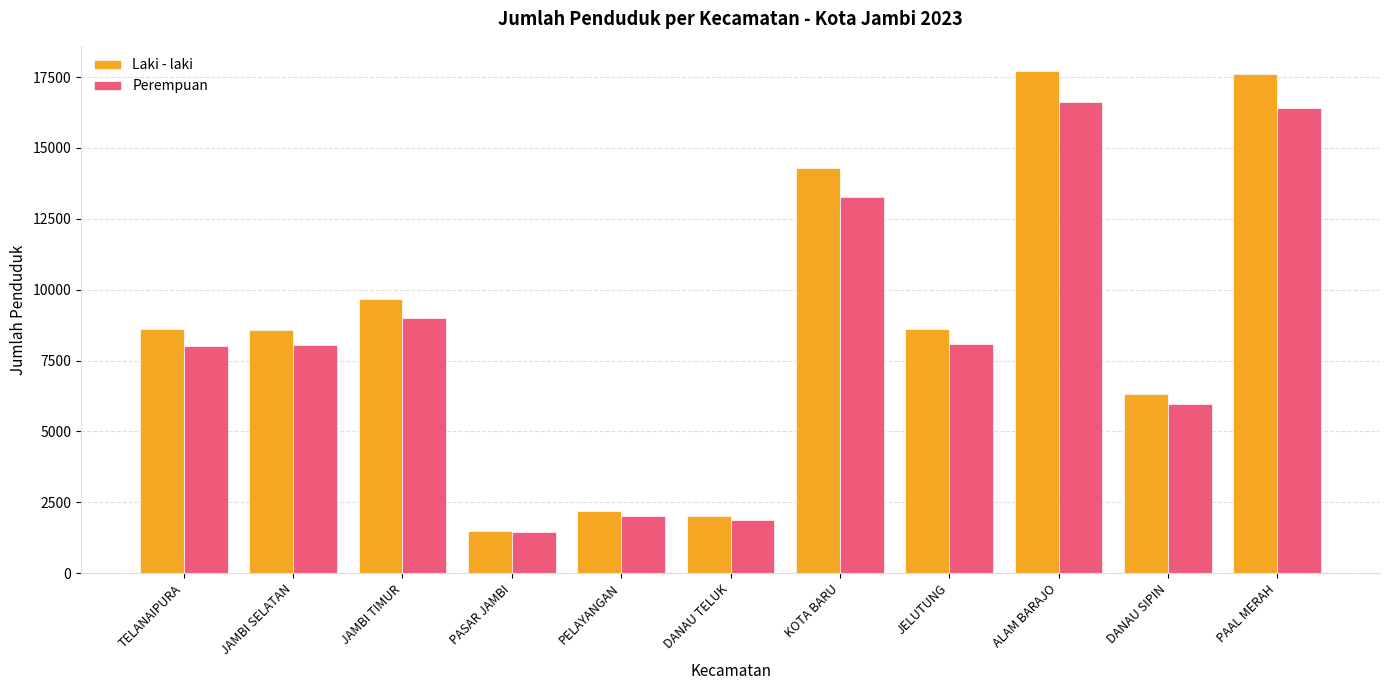

Is the value of Laki - laki at PELAYANGAN greater than the value of Perempuan at PELAYANGAN?

Yes